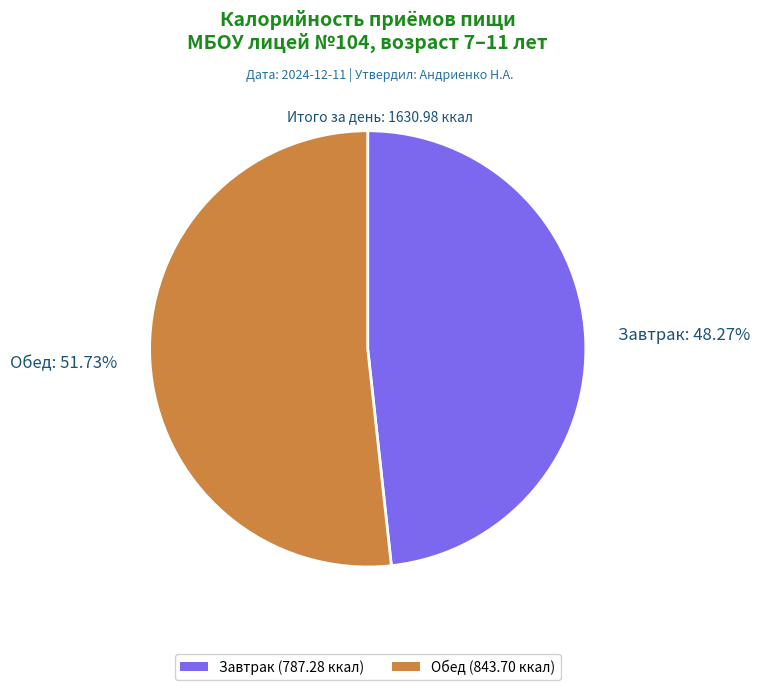

Is Завтрак the majority of the pie?

No